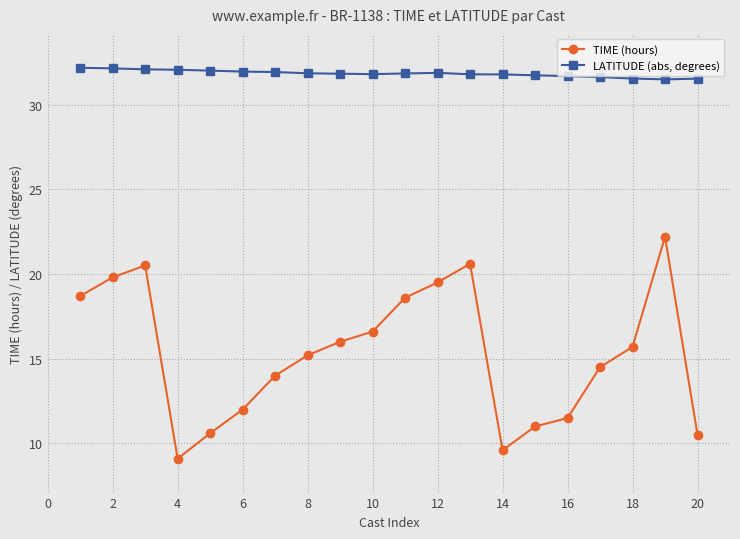

List the series in order of their overall mean, lowest first.

TIME (hours), LATITUDE (abs, degrees)